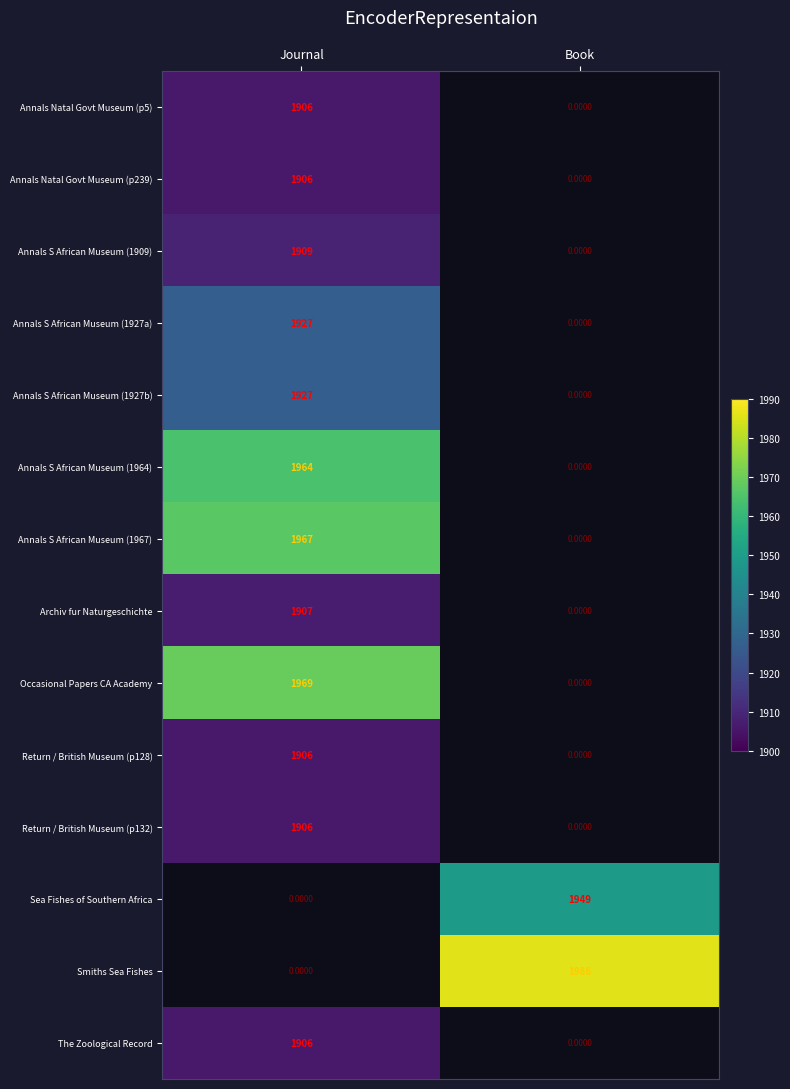

At how many categories does at least one series exceed 1933?

2